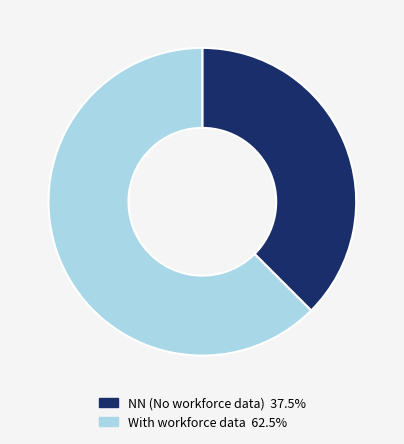

Is there any slice that represents more than half of the pie?

Yes